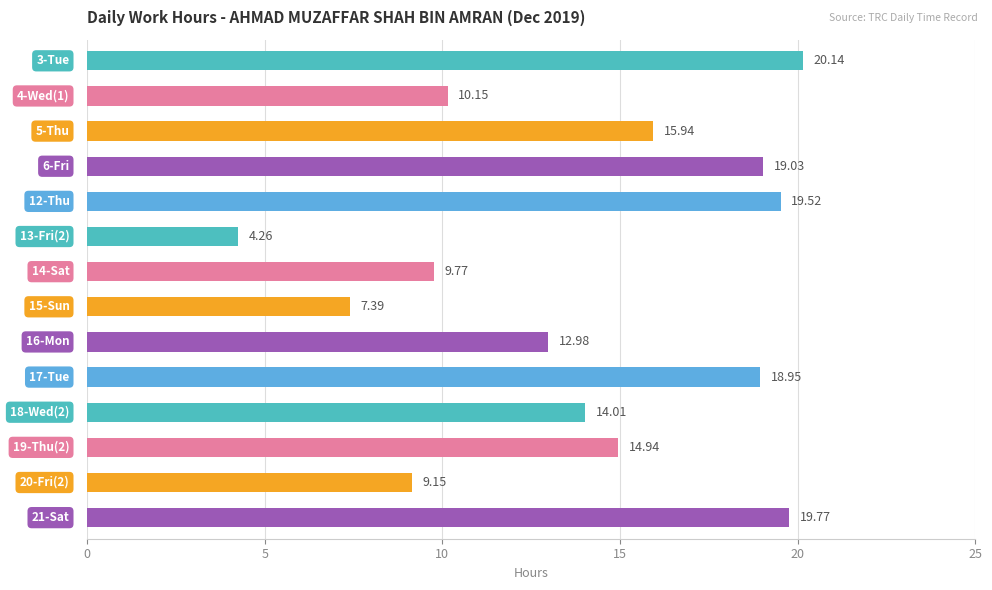

What is the difference between the second highest and minimum values?

15.5